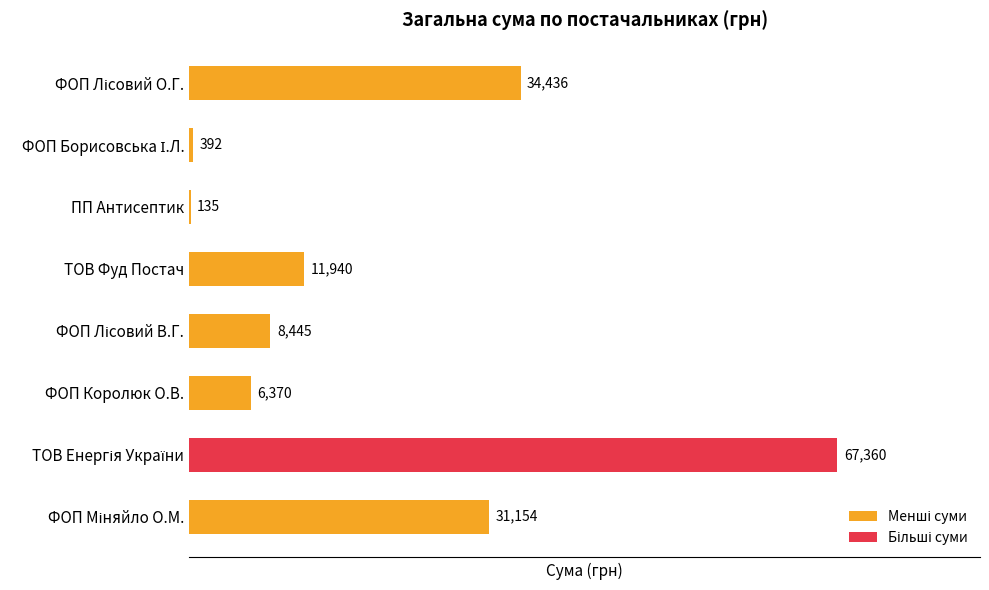

True or false: the data shows 135.0 at ПП Антисептик.

True